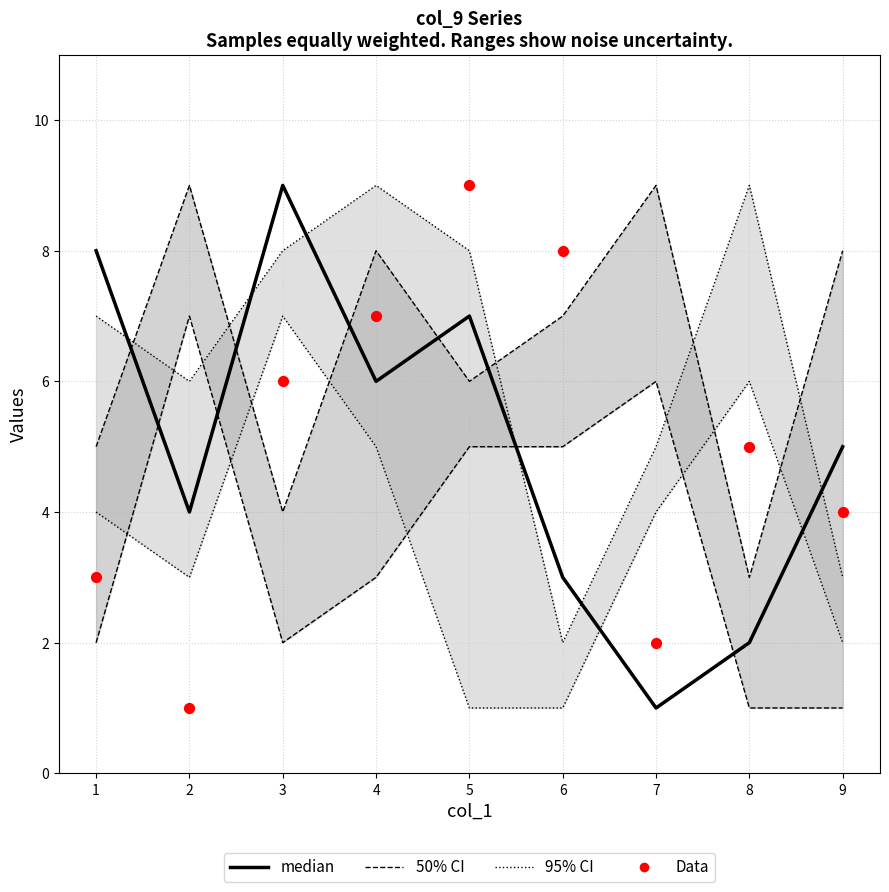

Is the value of Data at 9 greater than the value of median at 5?

No